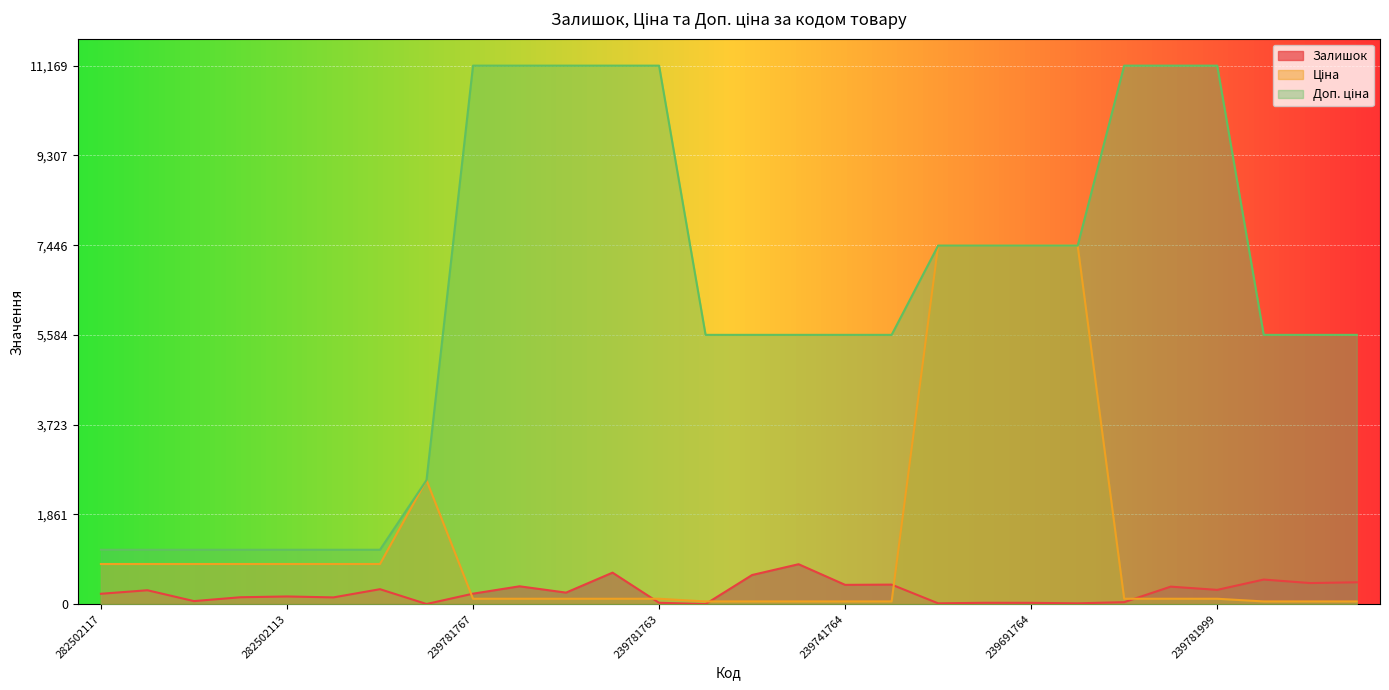

What are all the series names shown in the legend?

Залишок, Ціна, Доп. ціна